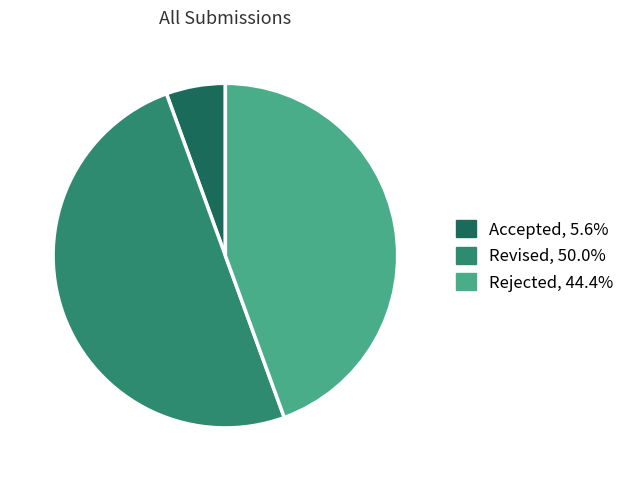

How many segments does this pie chart have?

3